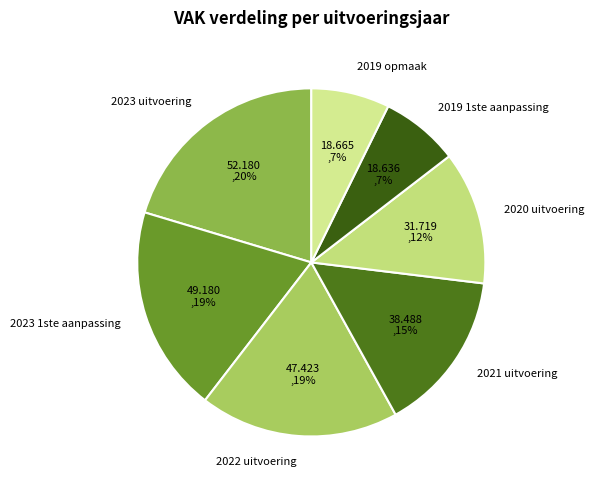

What is the ratio of the value at 2019 opmaak to the value at 2021 uitvoering?

0.5